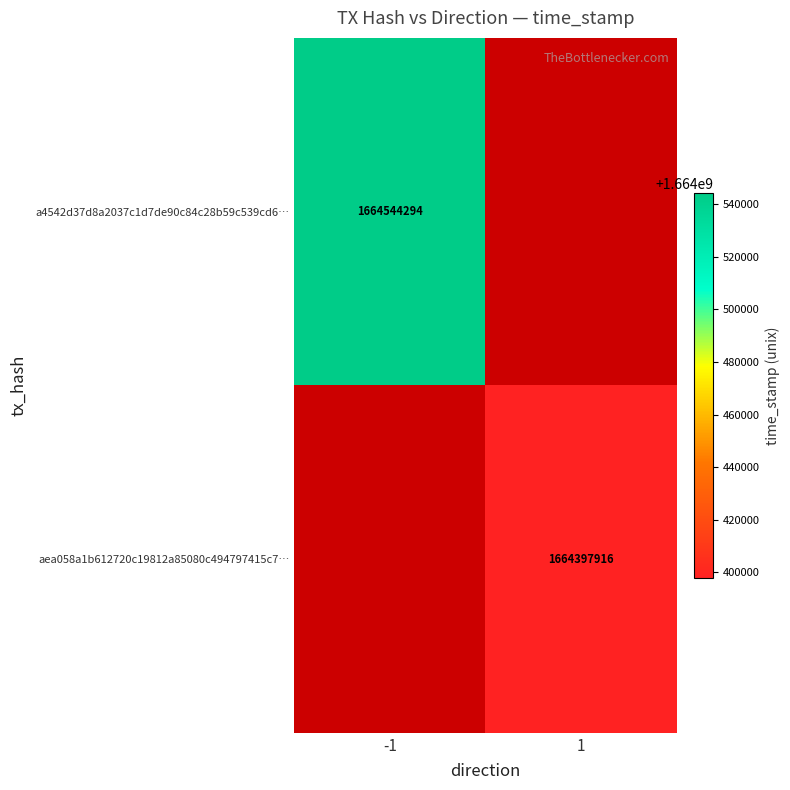

The aea058a1b612720c19812a85080c494797415c7… series shows 2841331342 at 1. True or false?

False